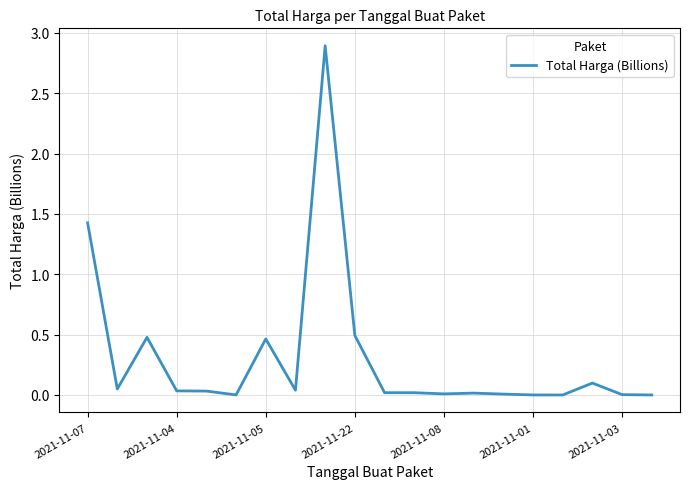

What is the greatest value displayed?

2.9